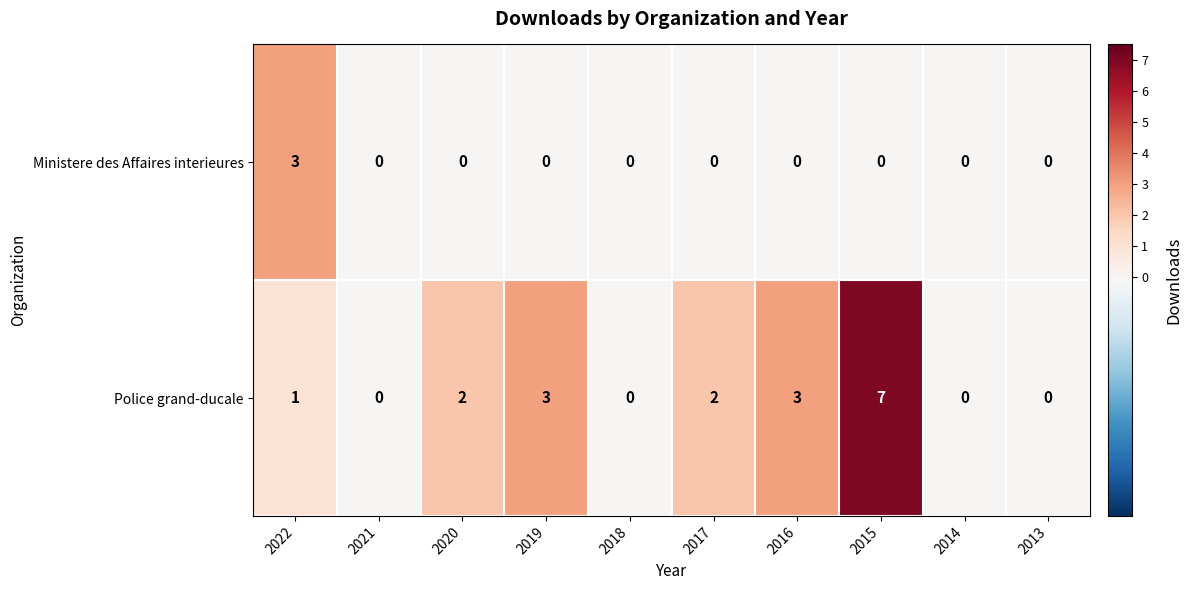

List the series in order of their peak value, lowest first.

Ministere des Affaires interieures, Police grand-ducale